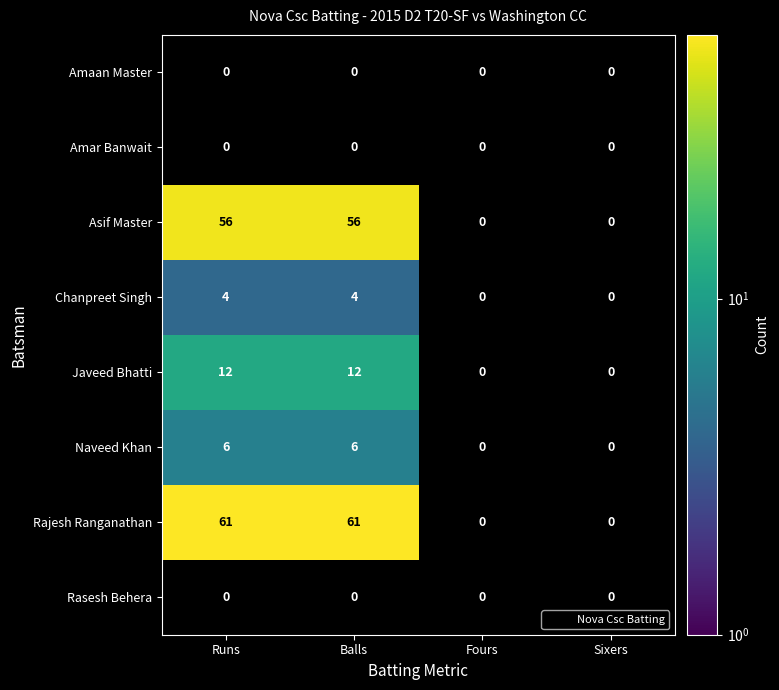

How many positive values does the Naveed Khan series have?

2